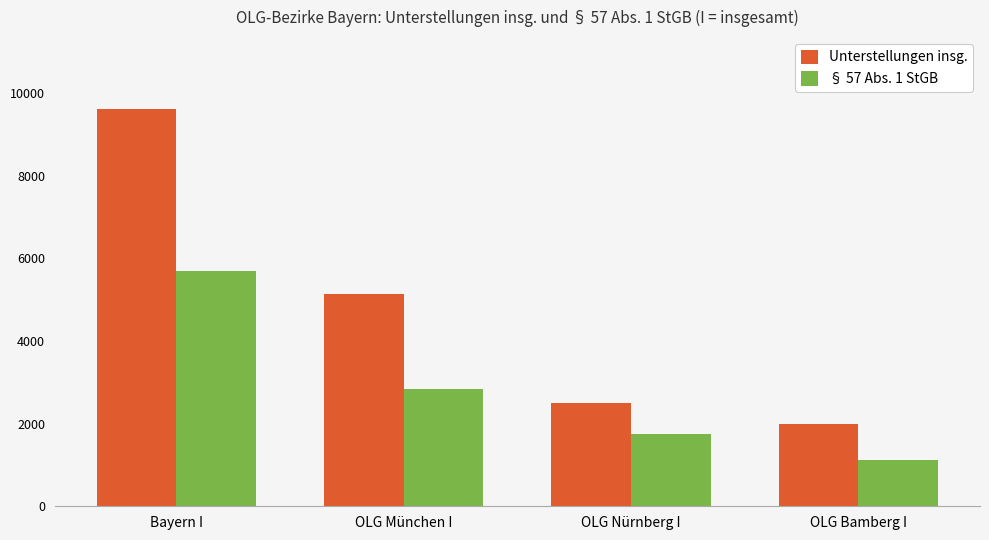

What is the minimum value shown in the chart?

1111